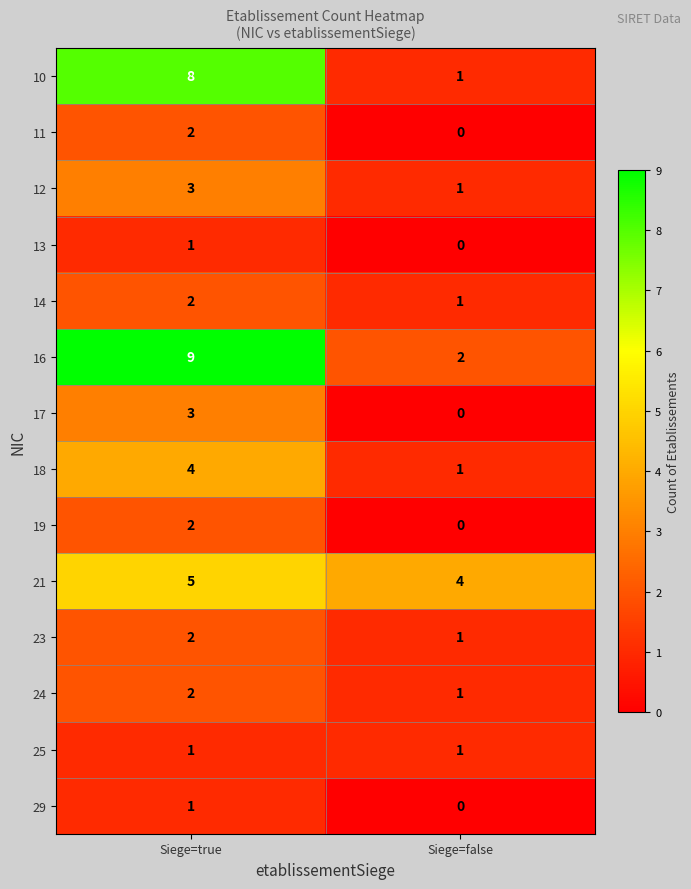

Which series has the largest total across all categories?

16